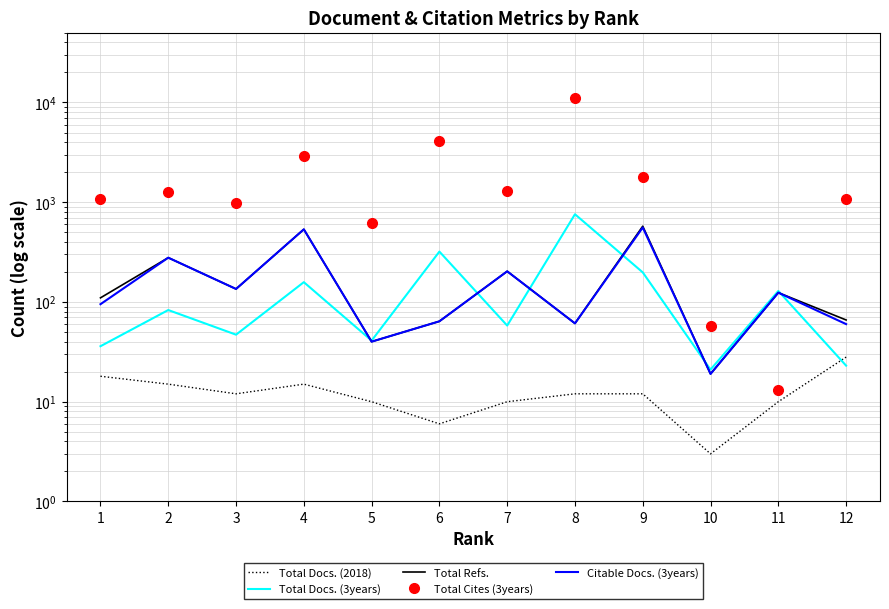

Read the Total Cites (3years) value at 6, to the nearest 100.

4100